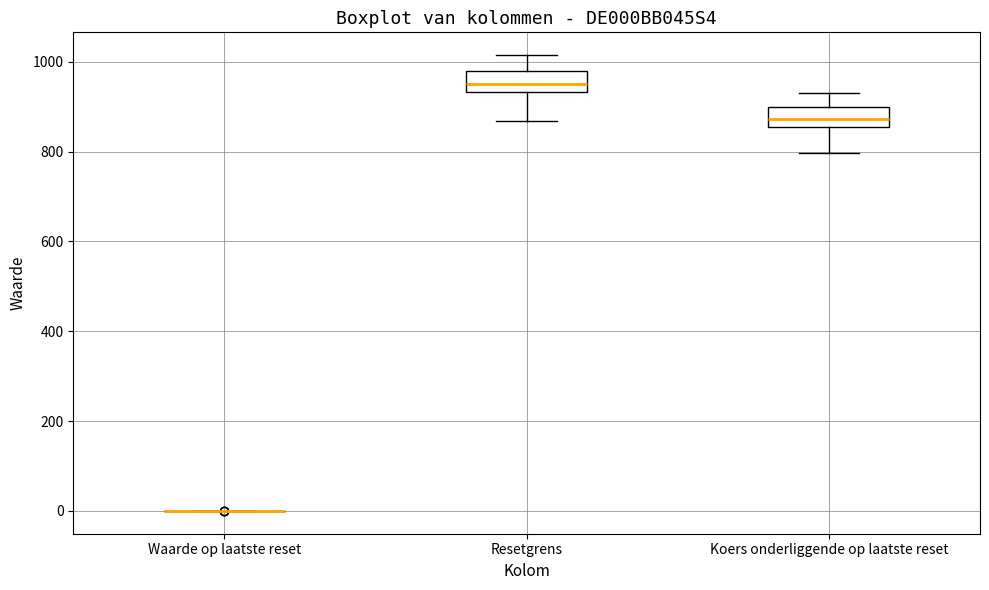

Reading left to right, read every box against the y-axis: the position of its median line, the range the box covers, and the ends of its whiskers. The values are not printed on the chart, so give them approximately, as read against the axis.

Waarde op laatste reset: box collapsed to a line at 0, whiskers 0 to 0
Resetgrens: median 960, box 940 to 980, whiskers 860 to 1020
Koers onderliggende op laatste reset: median 880, box 860 to 900, whiskers 800 to 940